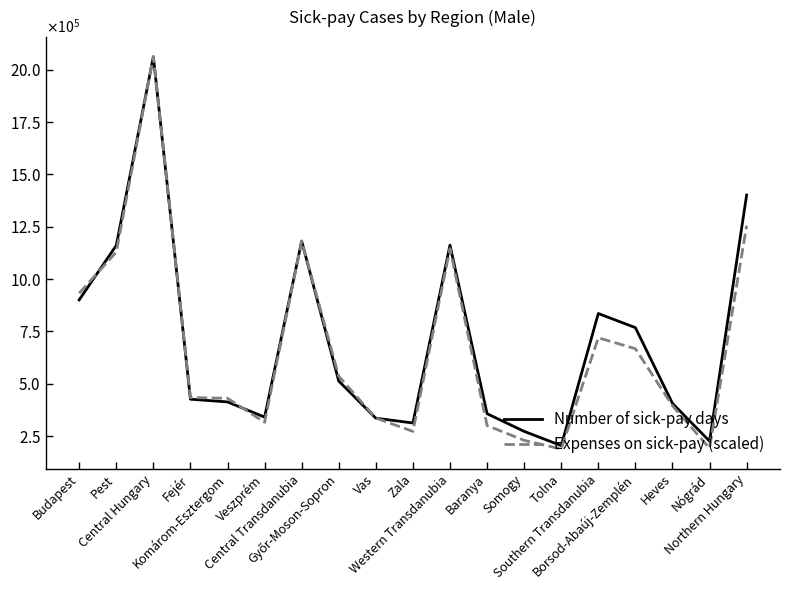

Reading right to left, what are all the values shown in this chart?

Number of sick-pay days: Northern Hungary=1401339.0	Nógrád=226394.0	Heves=406679.0	Borsod-Abaúj-Zemplén=768266.0	Southern Transdanubia=835677.0	Tolna=205101.0	Somogy=273111.0	Baranya=357465.0	Western Transdanubia=1162317.0	Zala=313021.0	Vas=336036.0	Győr-Moson-Sopron=513260.0	Central Transdanubia=1181350.0	Veszprém=341078.0	Komárom-Esztergom=413655.0	Fejér=426617.0	Central Hungary=2061683.0	Pest=1160795.0	Budapest=900888.0
Expenses on sick-pay (scaled): Northern Hungary=1255357.4	Nógrád=192426.7	Heves=395365.5	Borsod-Abaúj-Zemplén=667565.2	Southern Transdanubia=719822.7	Tolna=188788.7	Somogy=230066.1	Baranya=300967.9	Western Transdanubia=1145654.3	Zala=272925.7	Vas=336488.9	Győr-Moson-Sopron=536239.8	Central Transdanubia=1181596.6	Veszprém=316355.6	Komárom-Esztergom=430945.5	Fejér=434295.5	Central Hungary=2061683.0	Pest=1129173.7	Budapest=932509.3